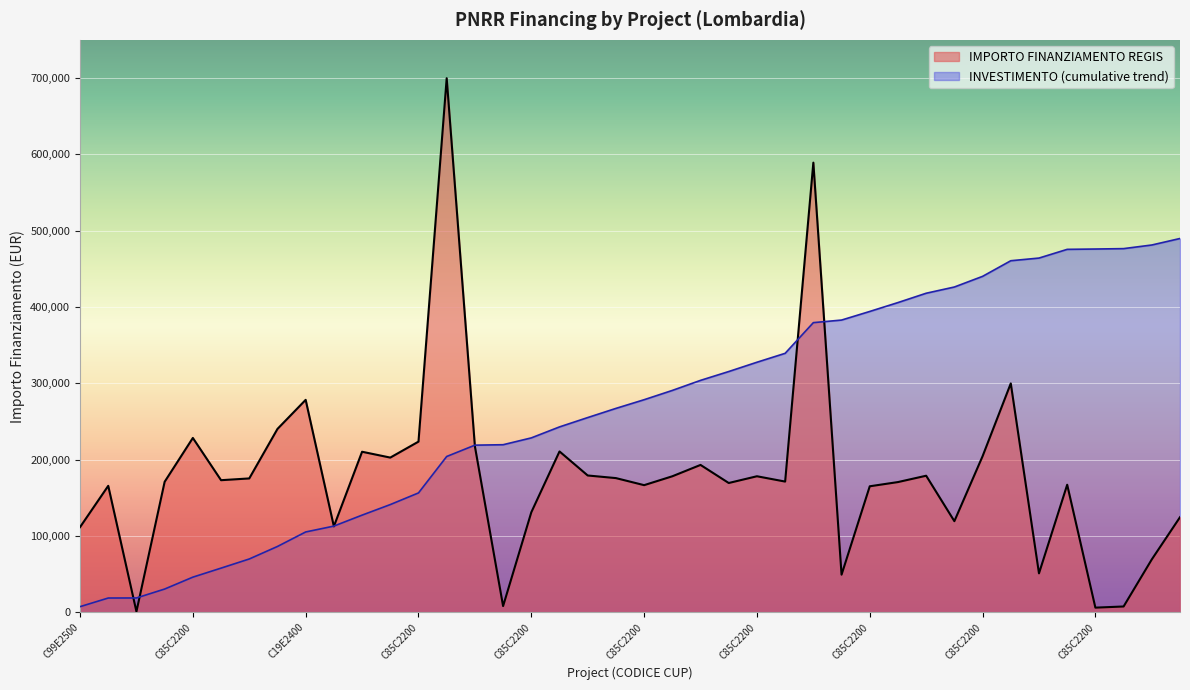

Which label corresponds to the largest value in the chart?

C85C22004240008